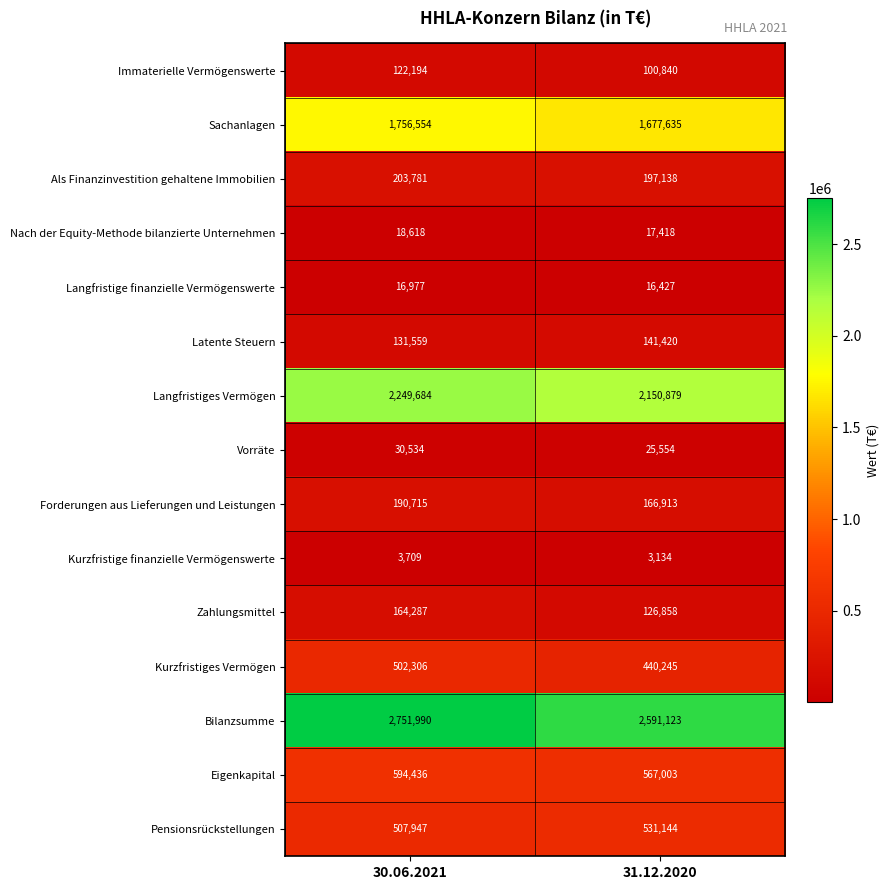

The value of Zahlungsmittel at 31.12.2020 is 32309. True or false?

False